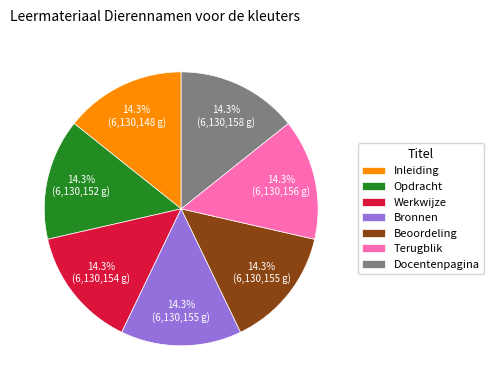

Does any single category account for the majority?

No